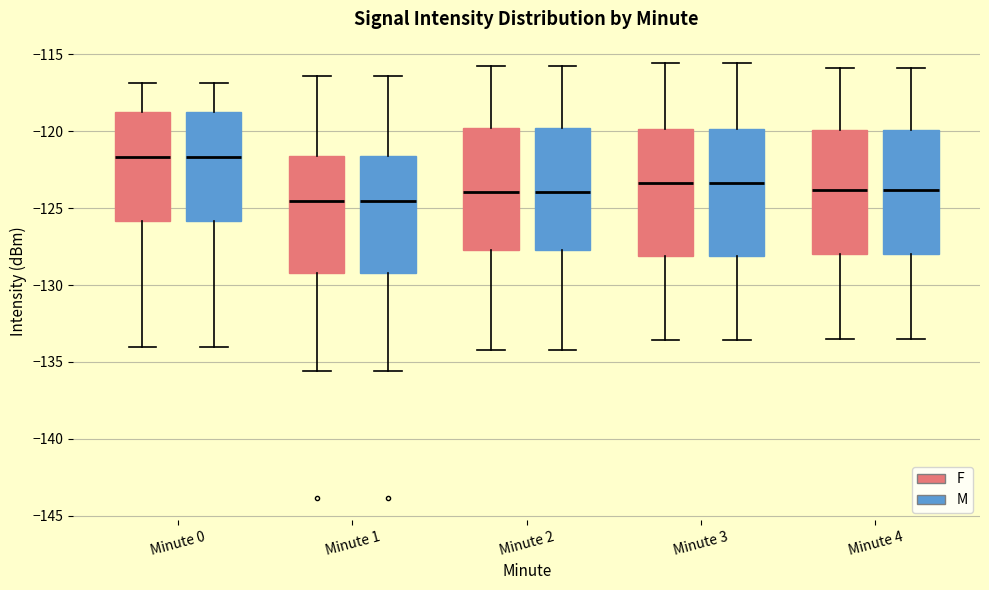

Where does the upper whisker of the box for Minute 2 (F) end on the y-axis? The values are not printed on the chart, so give them approximately, as read against the axis.

-116.0